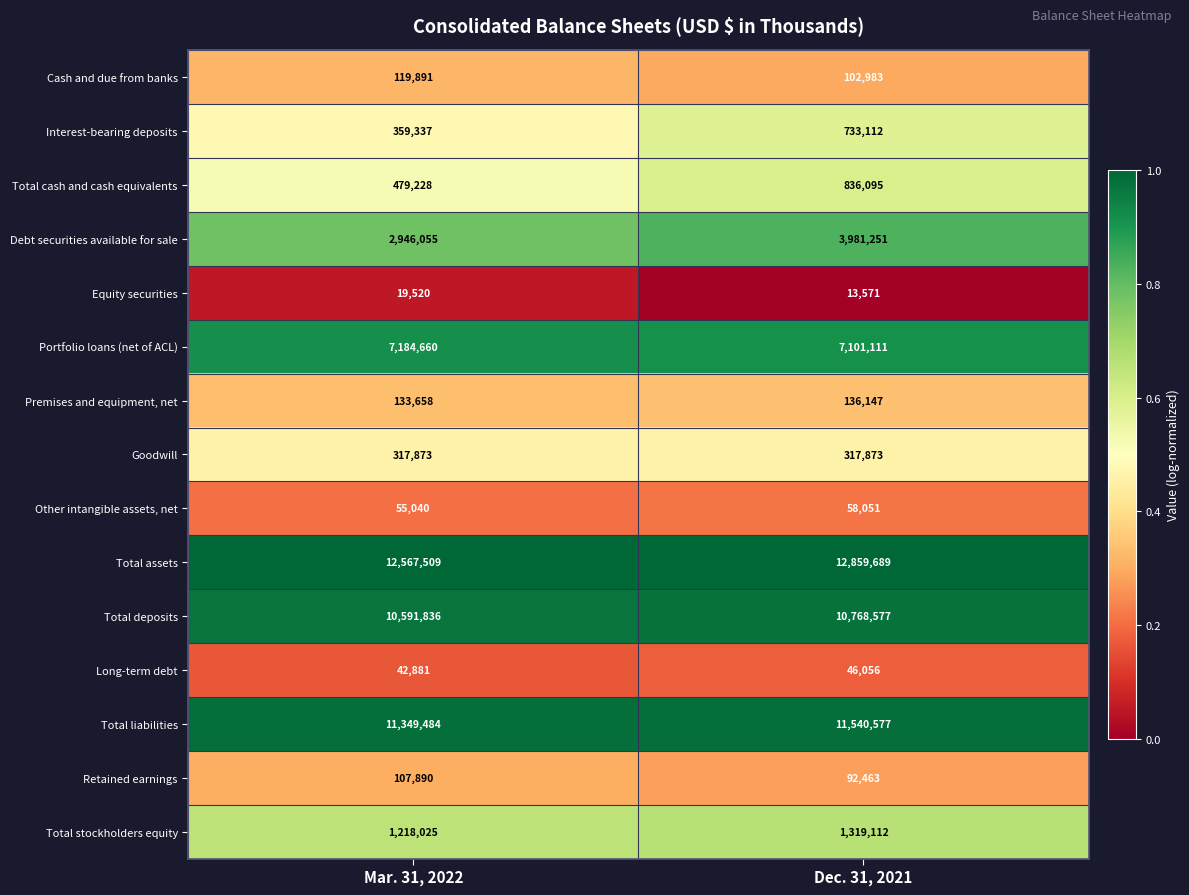

The Goodwill series shows 317873 at Mar. 31, 2022. True or false?

True